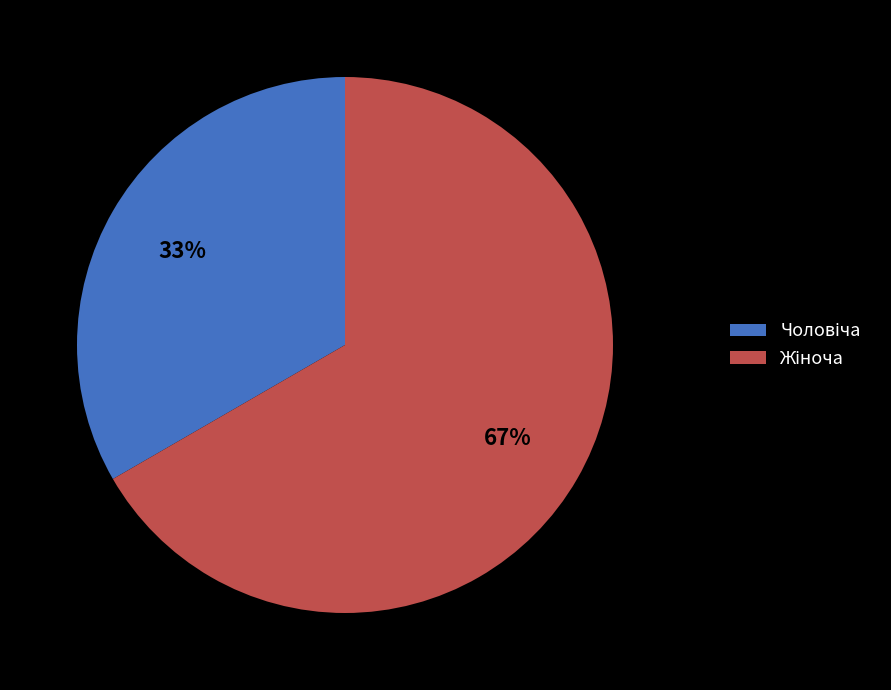

To the nearest percent, what is the average slice percentage?

50%